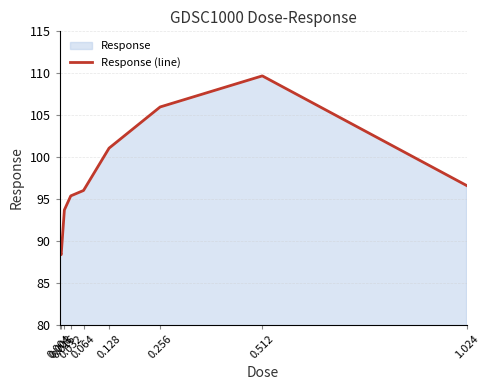

Reading right to left, transcribe all the data shown in this chart.

96.6	109.7	106.0	101.1	96.0	95.4	93.7	88.3	88.8